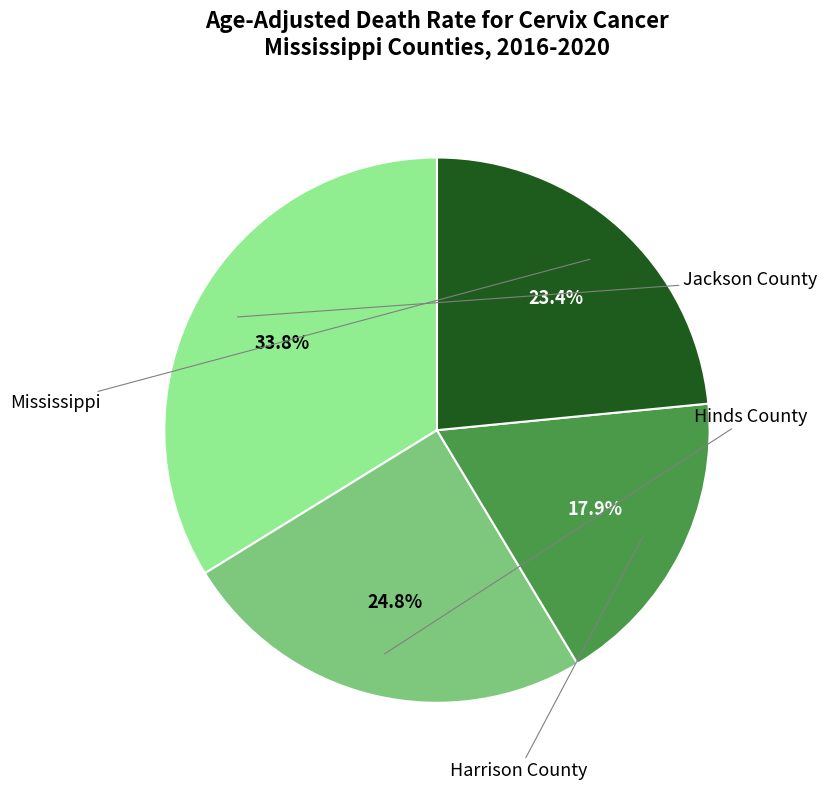

Rank the categories by value from highest to lowest.

Jackson County, Hinds County, Mississippi, Harrison County